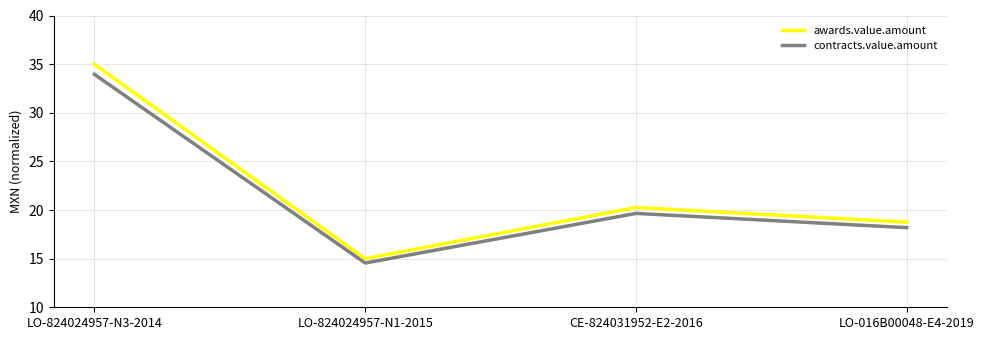

List the series in order of their peak value, lowest first.

contracts.value.amount, awards.value.amount